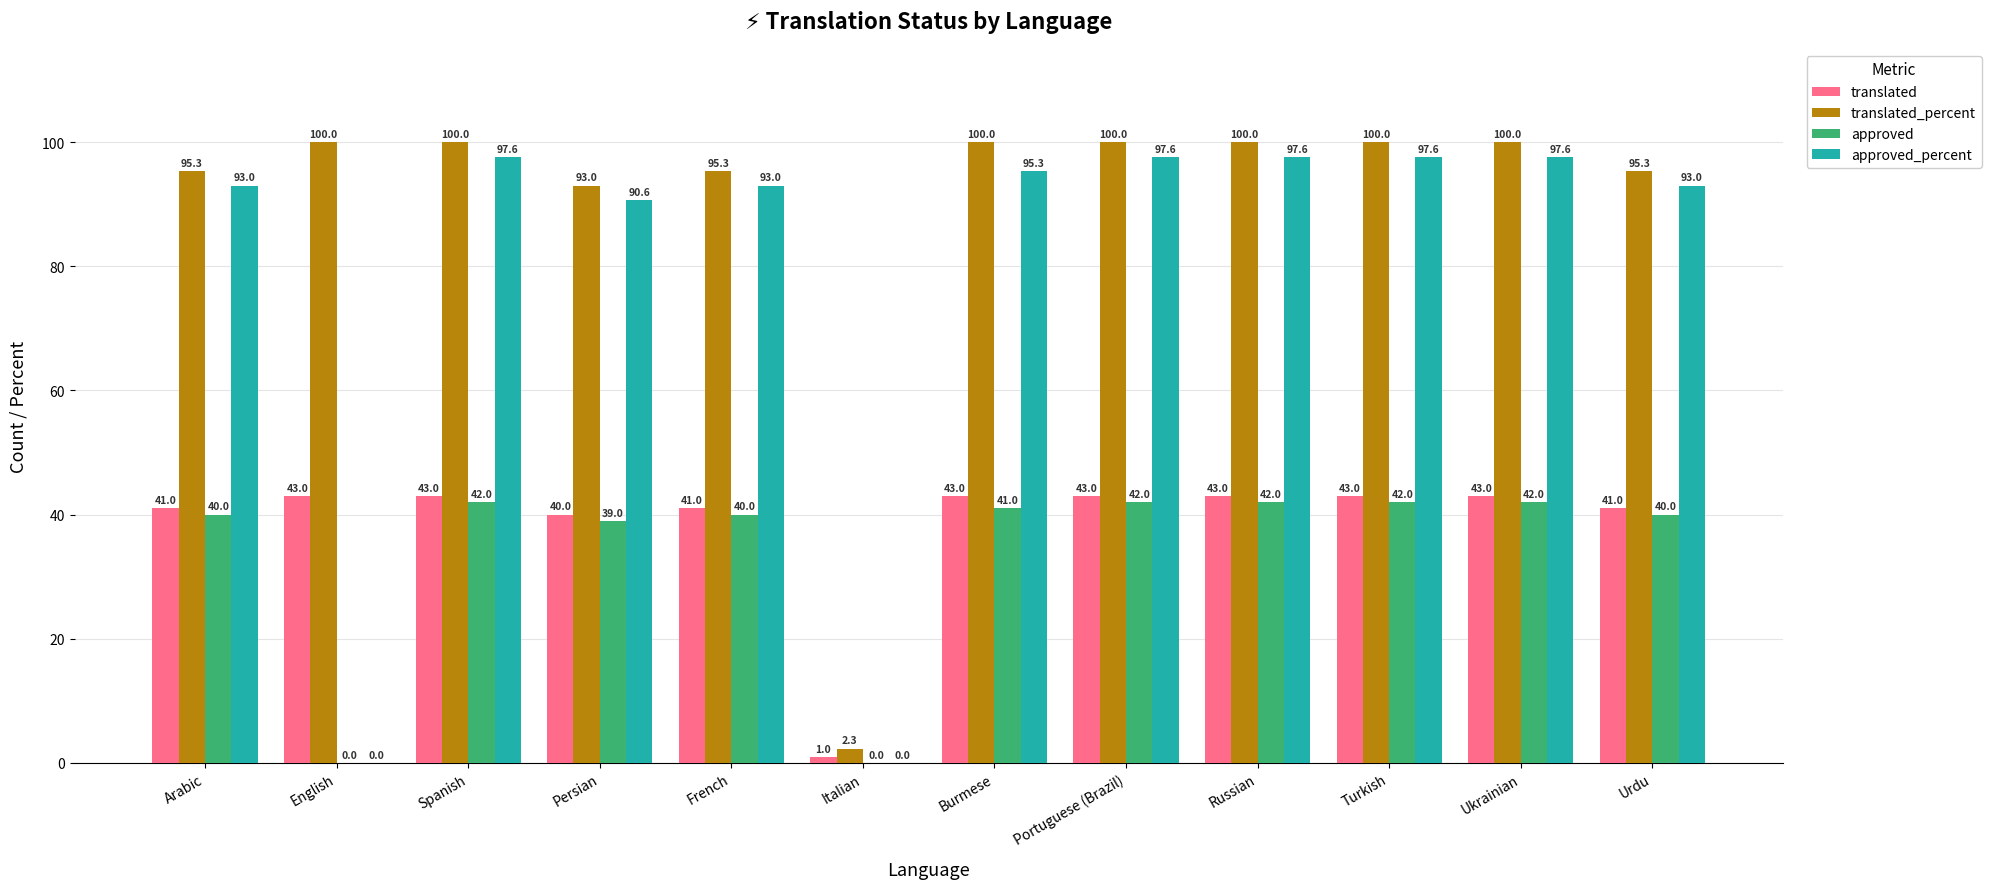

What is the maximum value shown in the chart?

100.0